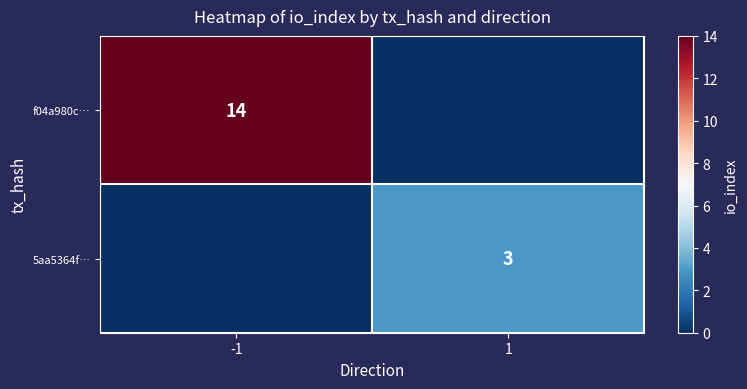

The value of 5aa5364f… at 1 is 3. True or false?

True